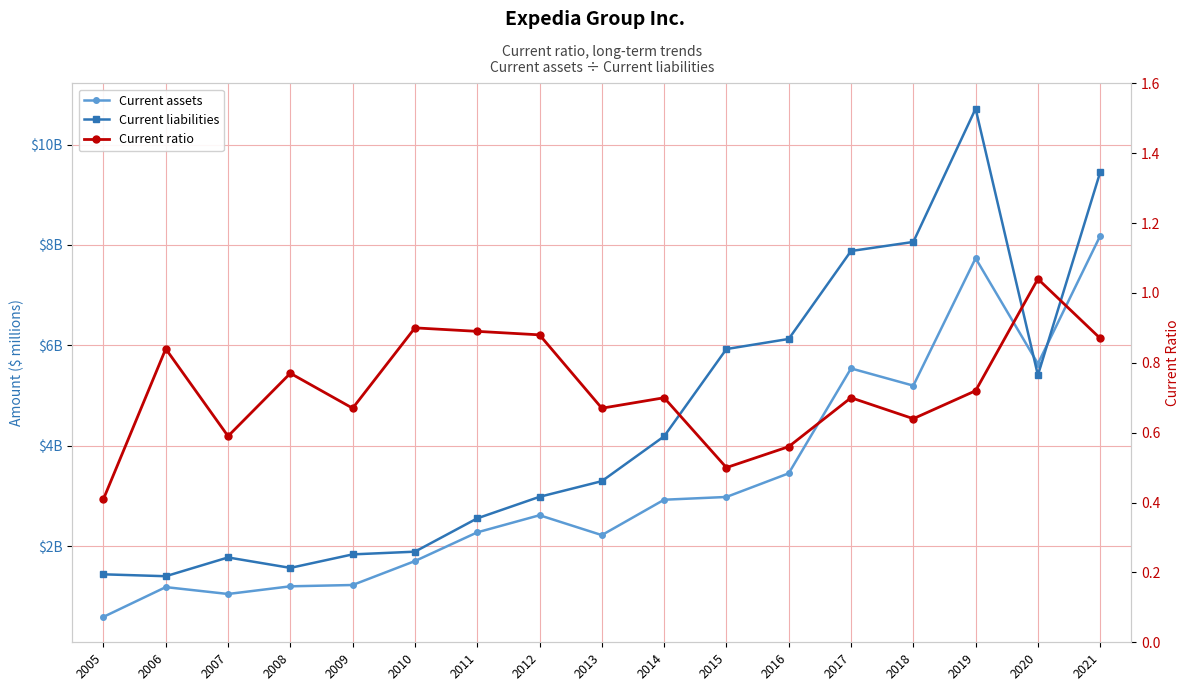

At which category does Current liabilities reach its first local peak?

2007